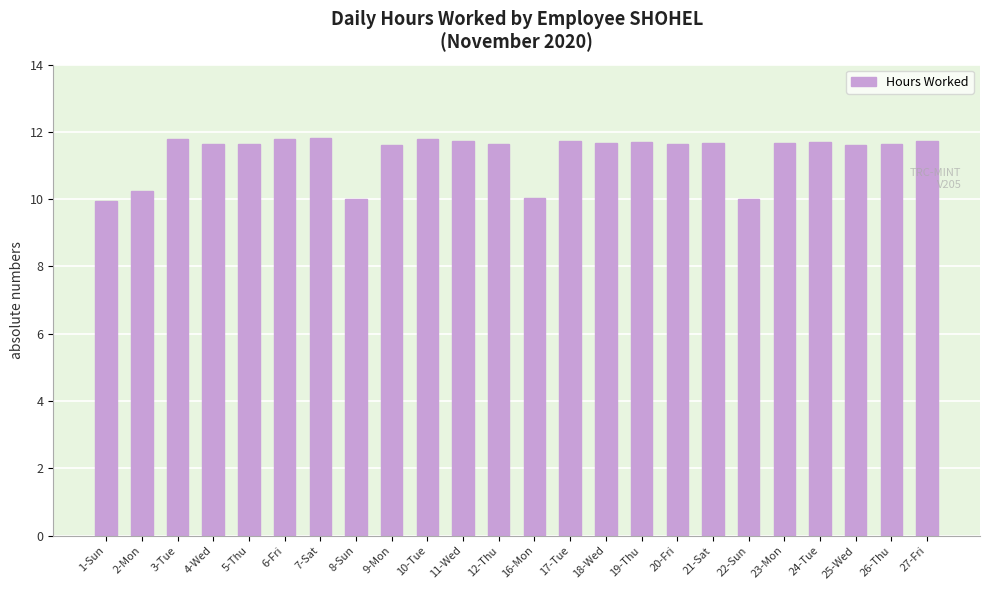

At which label does the data first exceed 11?

3-Tue